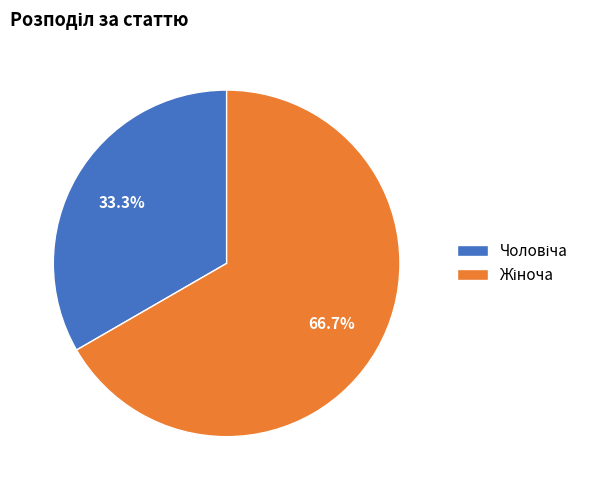

How many segments does this pie chart have?

2